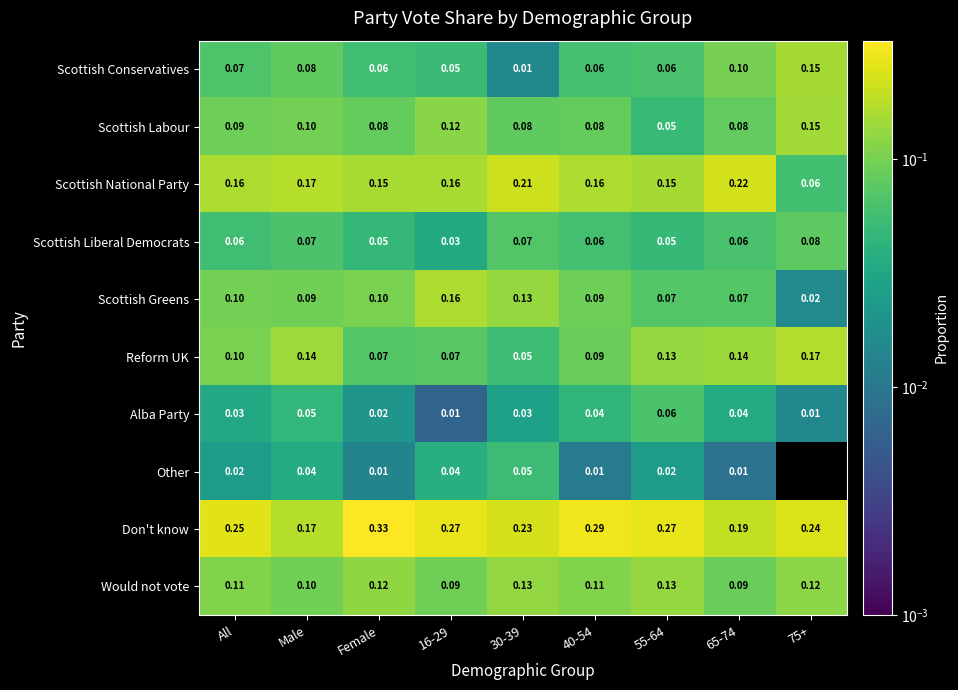

At which label is Don't know closest to 0?

Male